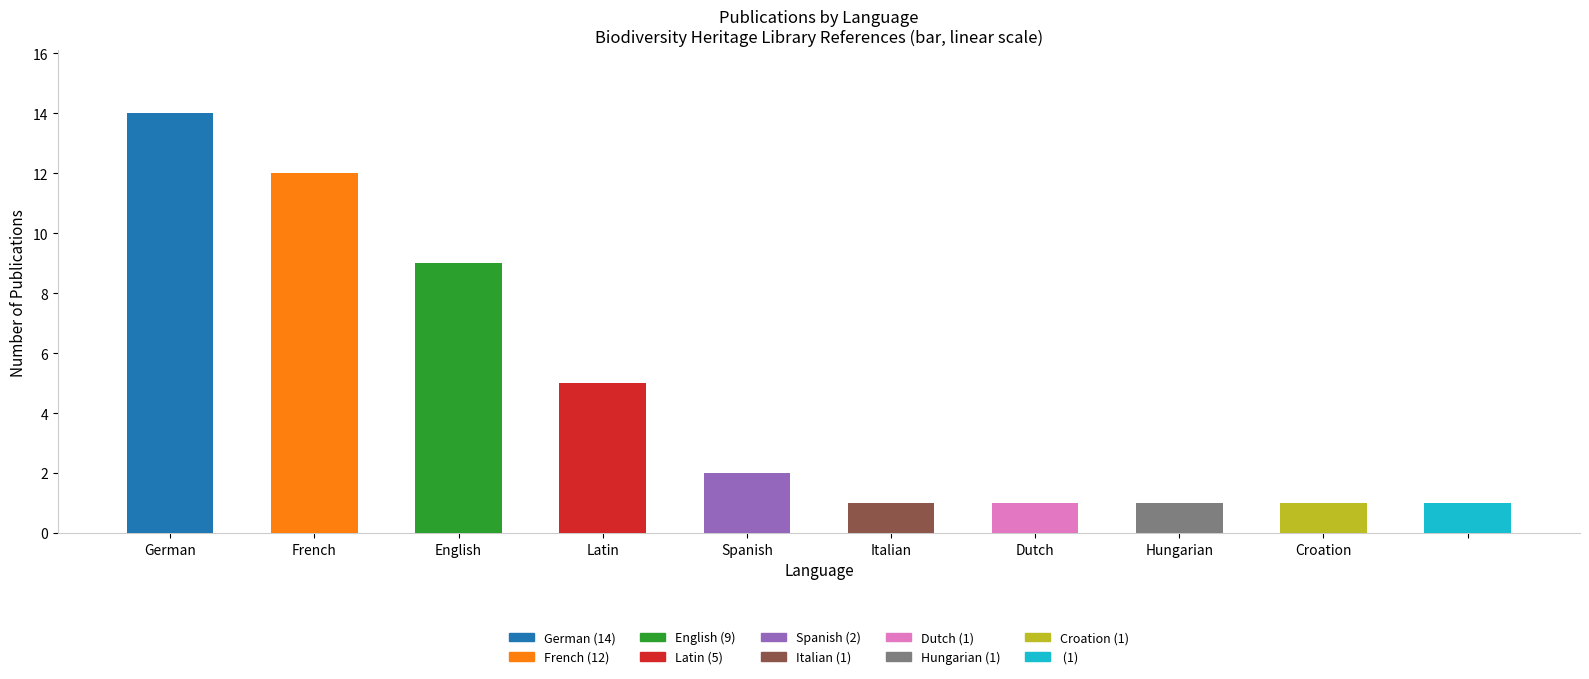

Count the number of data series in this chart.

1